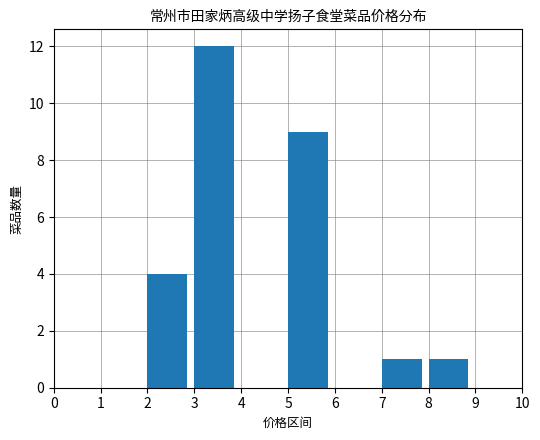

How many distinct data groups are displayed?

1